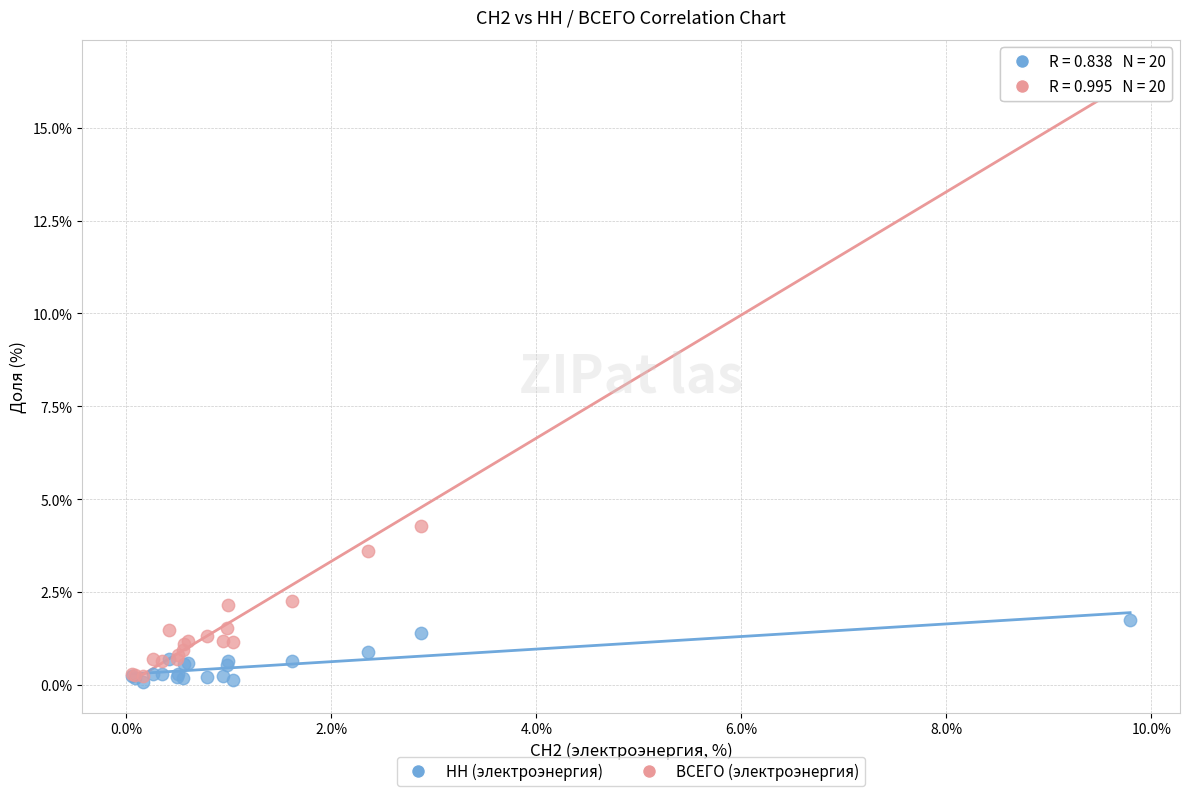

Which series contains the highest Y value?

ВСЕГО (электроэнергия)